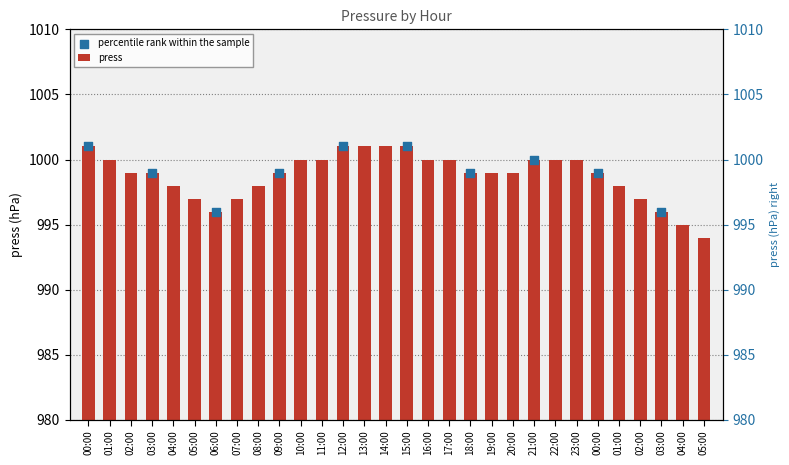

What are all the series names shown in the legend?

press, percentile rank within the sample